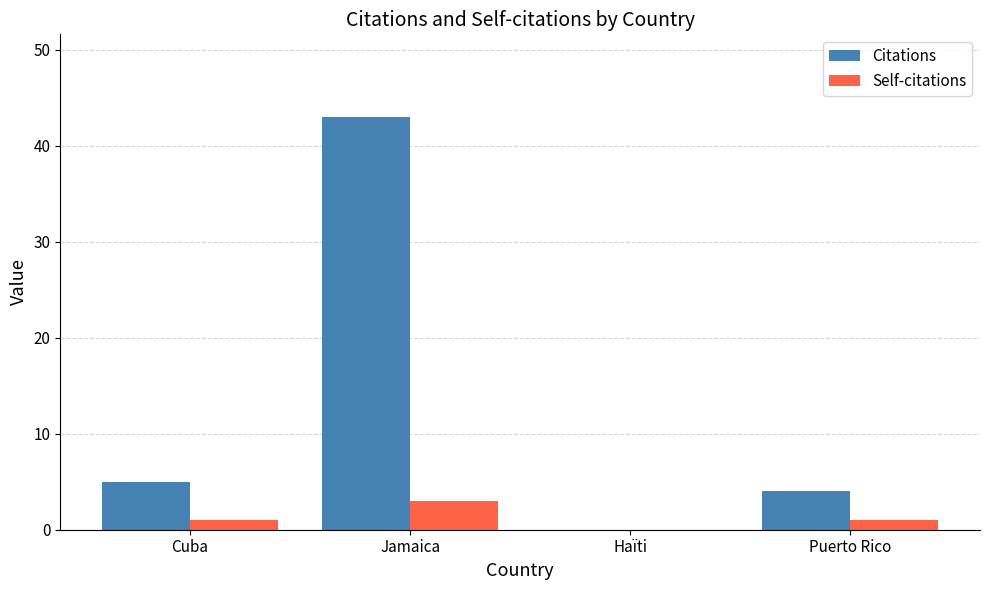

What is the highest value of the Self-citations series?

3